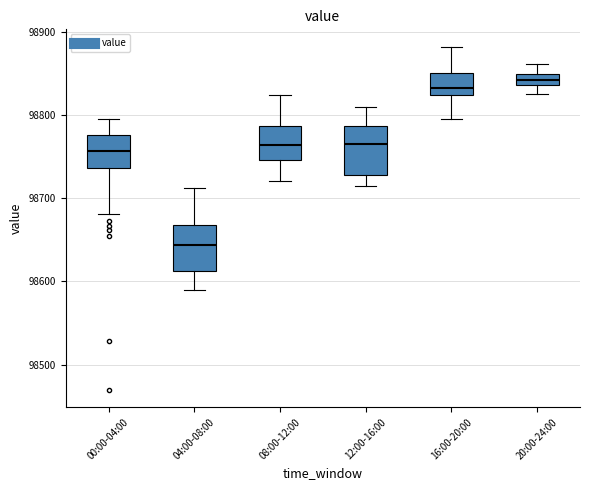

Where does the lower whisker of the box for 12:00-16:00 end on the y-axis? The values are not printed on the chart, so give them approximately, as read against the axis.

98710